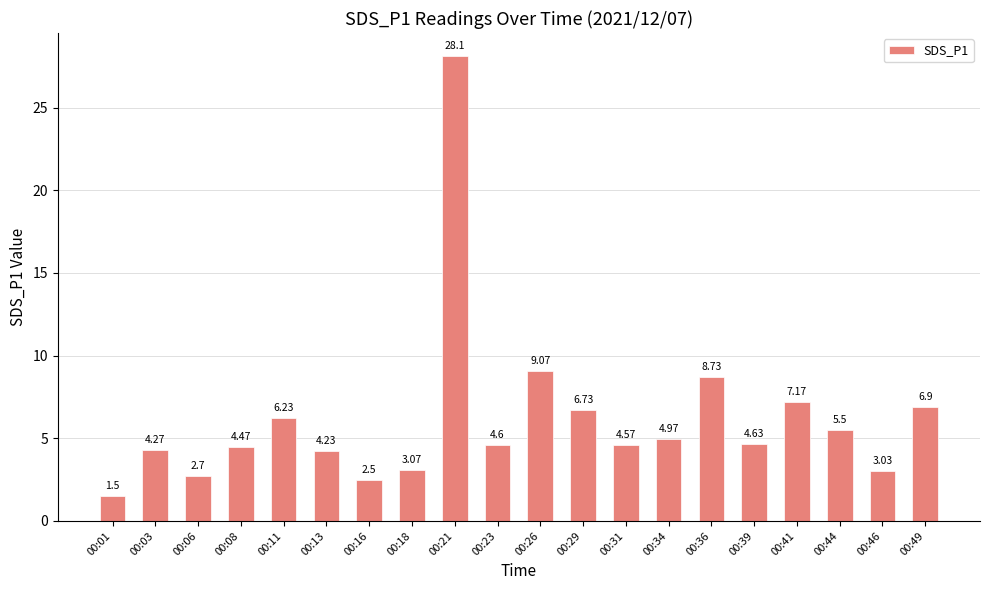

Does the chart contain stacked bars?

No